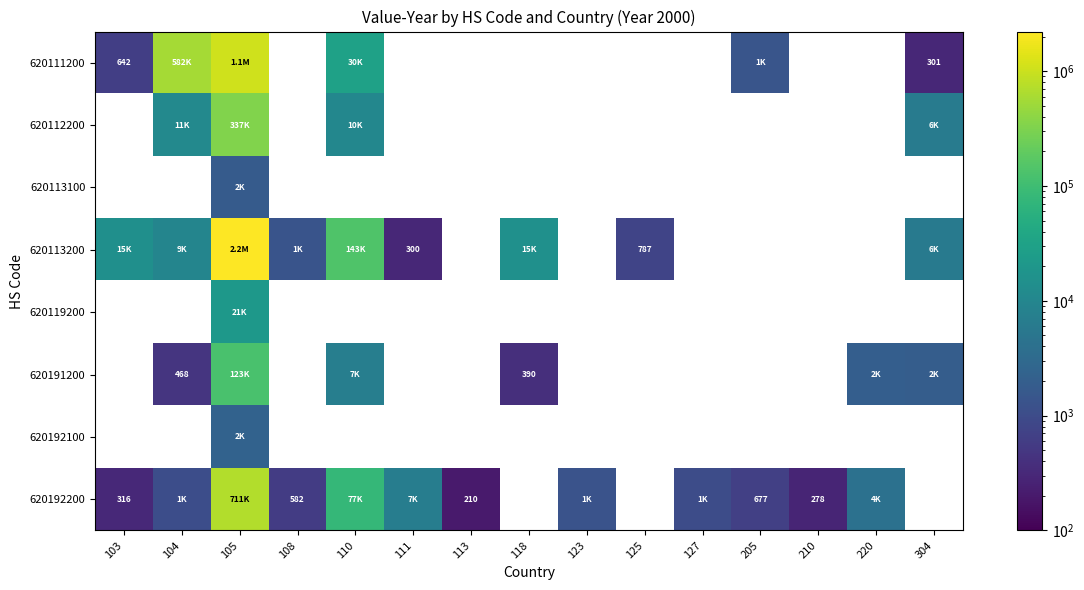

What is the spread (max minus min) of values at 104?

581293.0